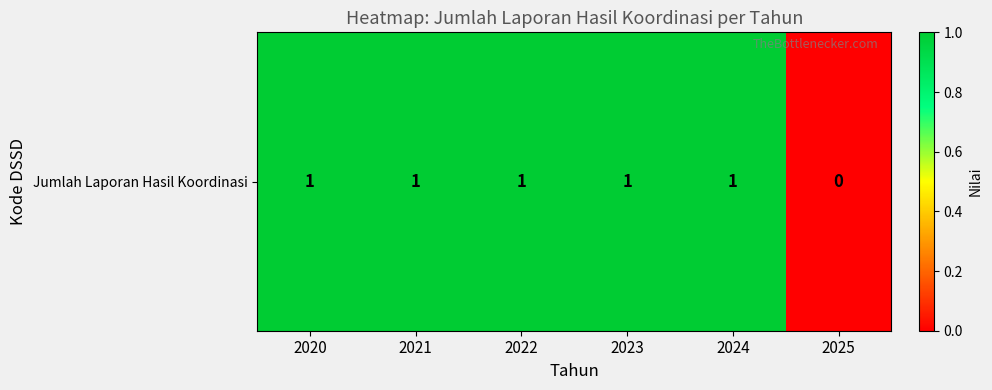

Which category has the lowest value across all series?

2025